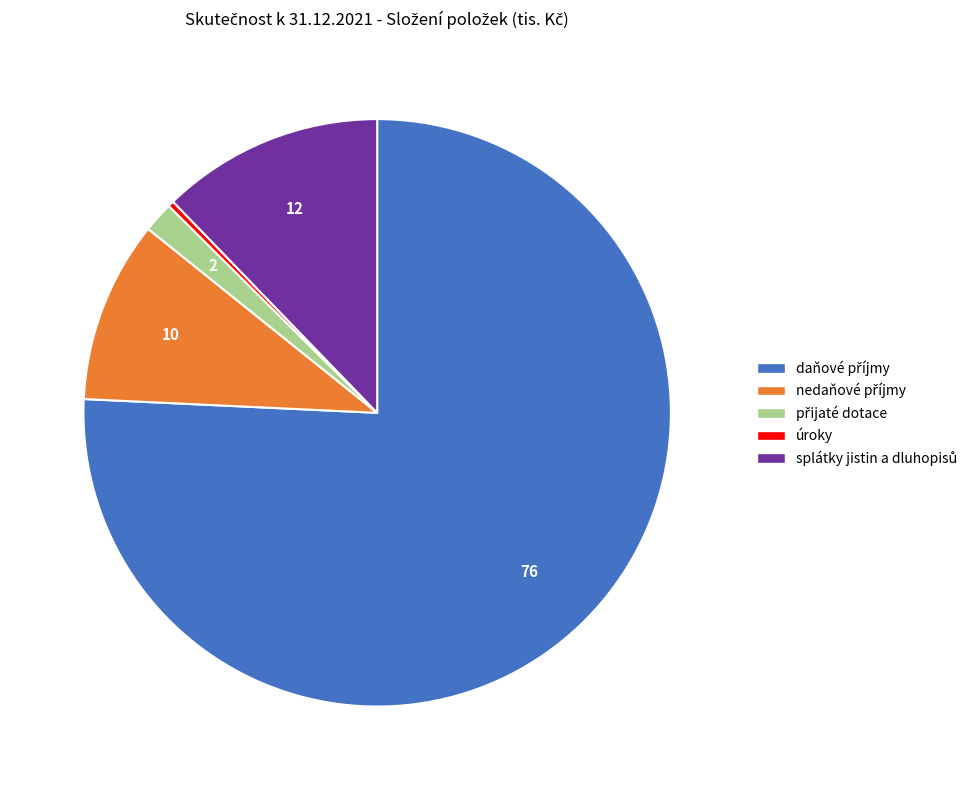

Is úroky the majority of the pie?

No